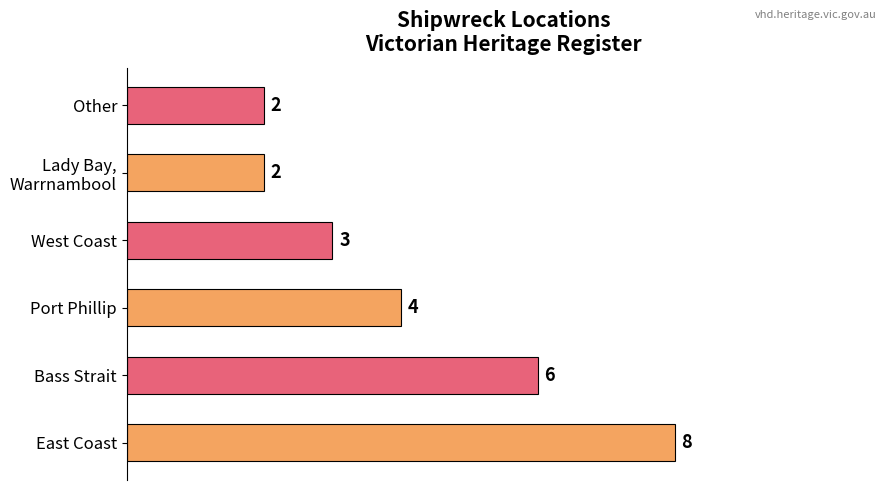

What is the maximum value shown in the chart?

8